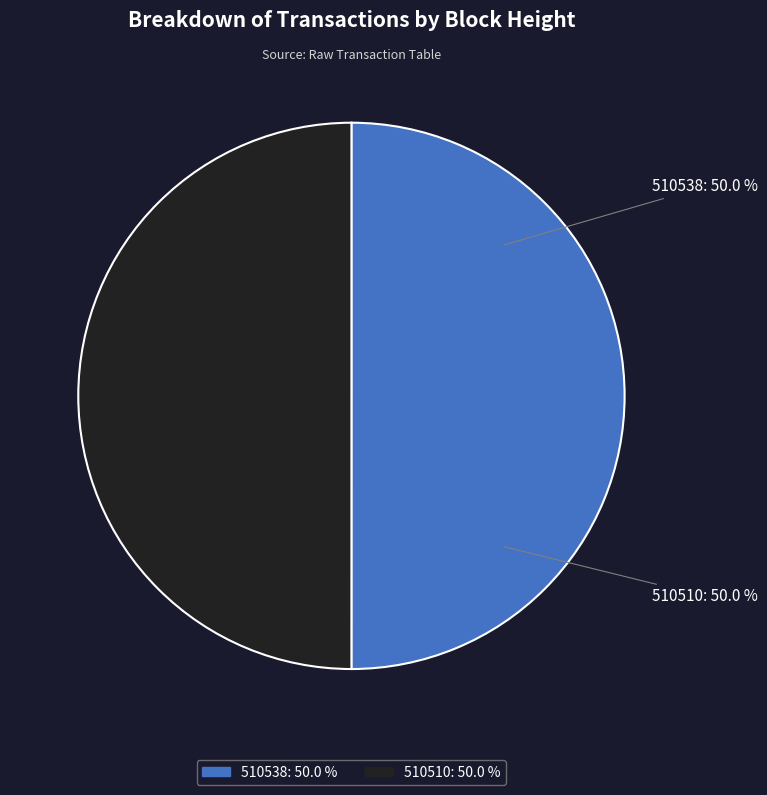

How many segments does this pie chart have?

2